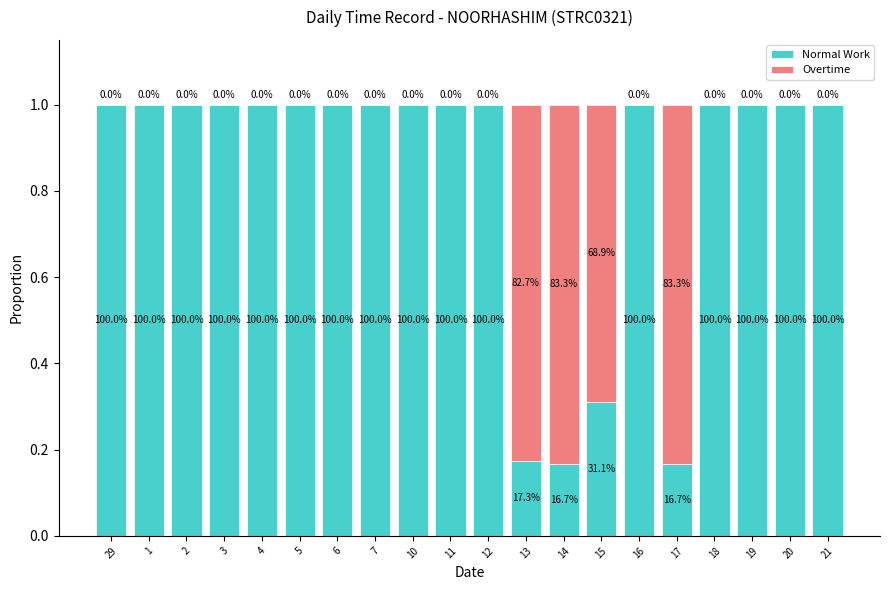

The value of Overtime at 19 is 0.0. True or false?

True